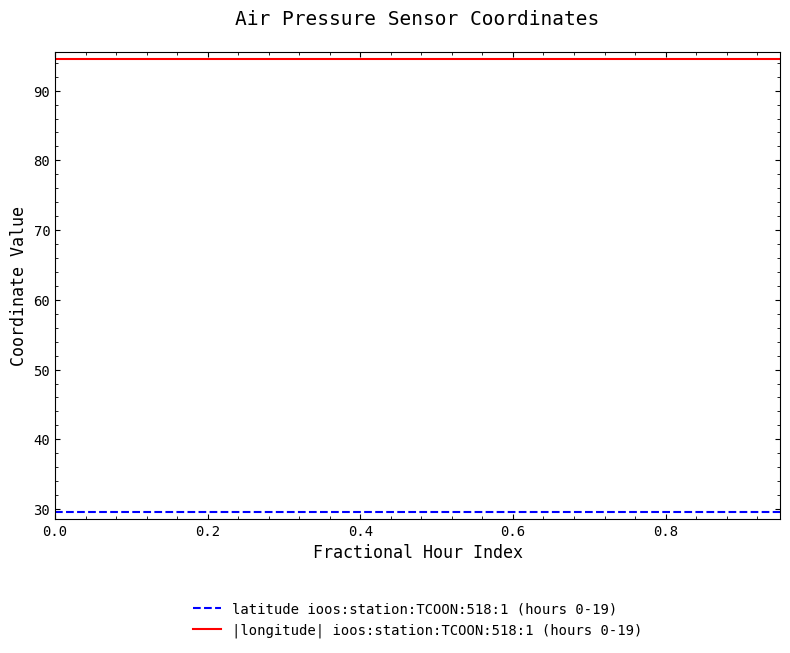

List the series in order of their overall mean, highest first.

|longitude| ioos:station:TCOON:518:1 (hours 0-19), latitude ioos:station:TCOON:518:1 (hours 0-19)